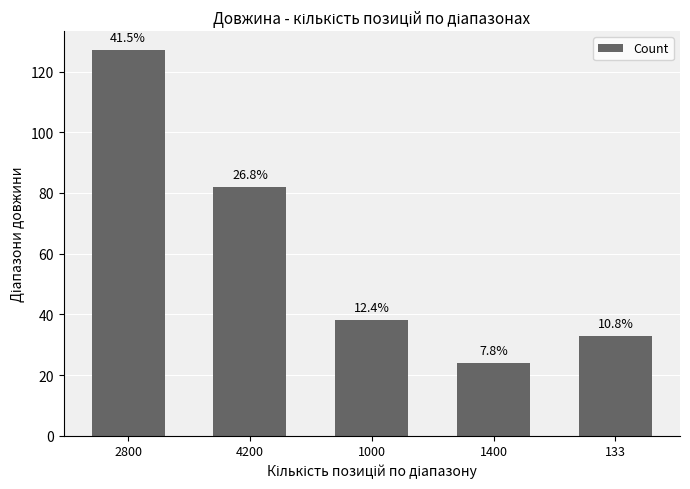

How many bars are there in total?

5